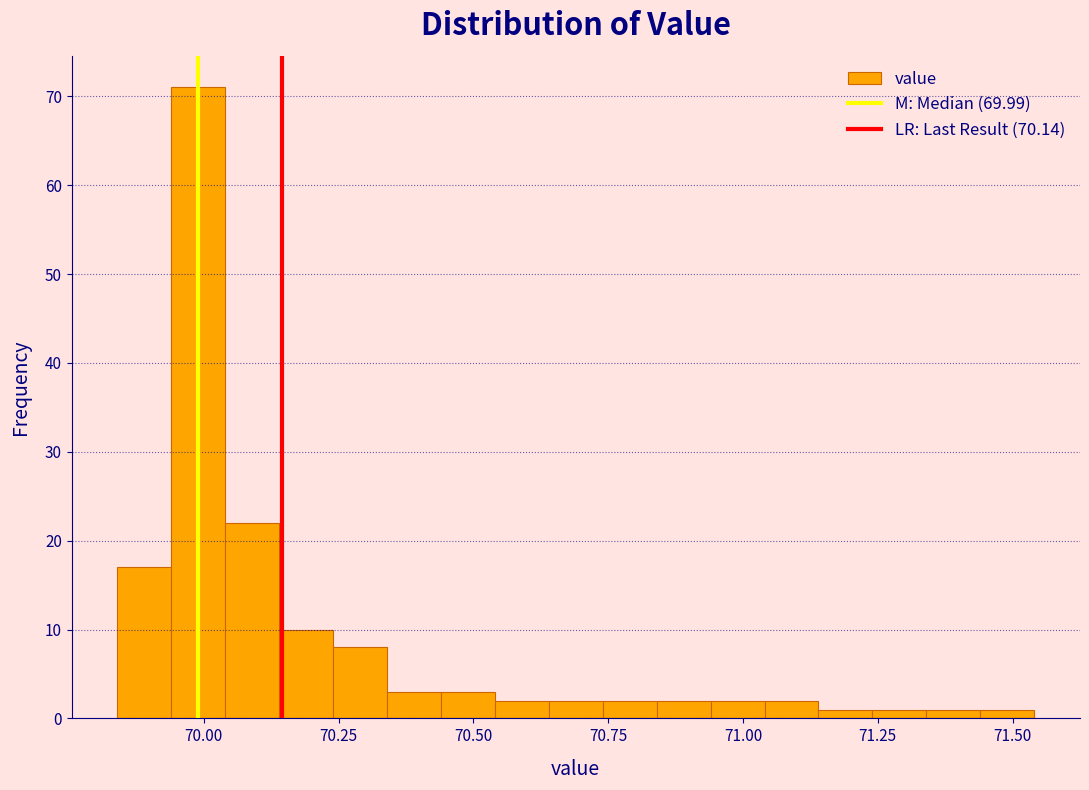

Around what value on the x-axis is the tallest bar? Give the approximate position of its centre, as read against the axis.

70.00